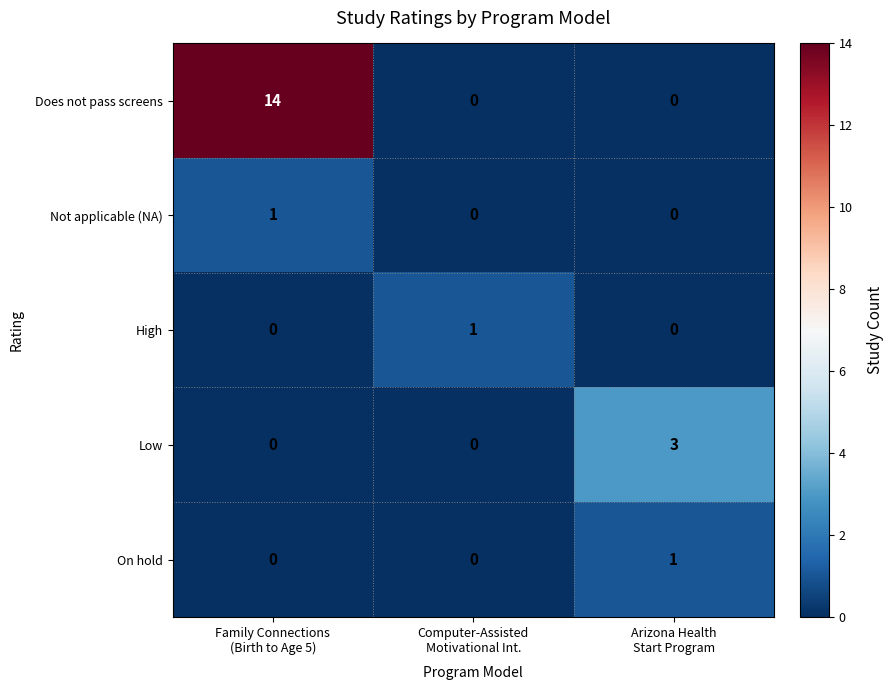

How many Does not pass screens values are between 0 and 14?

3